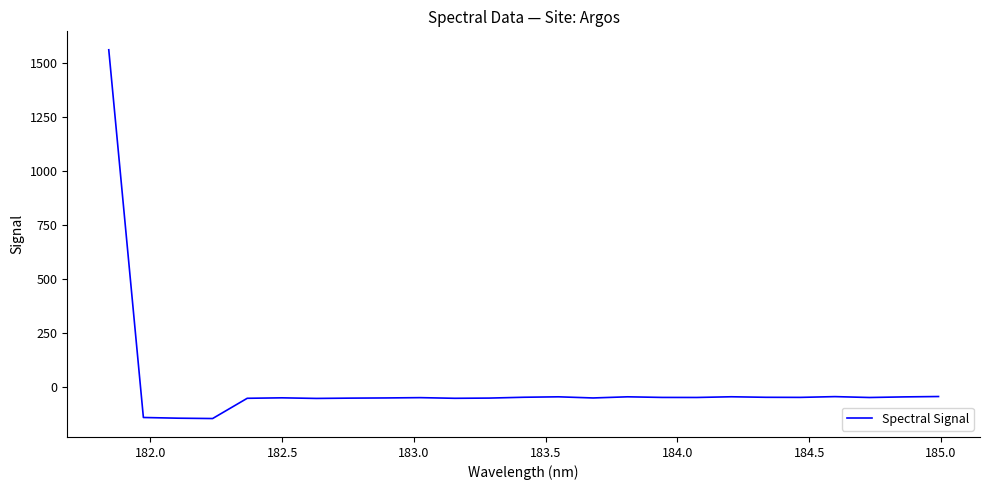

What is the maximum value shown in the chart?

1561.6